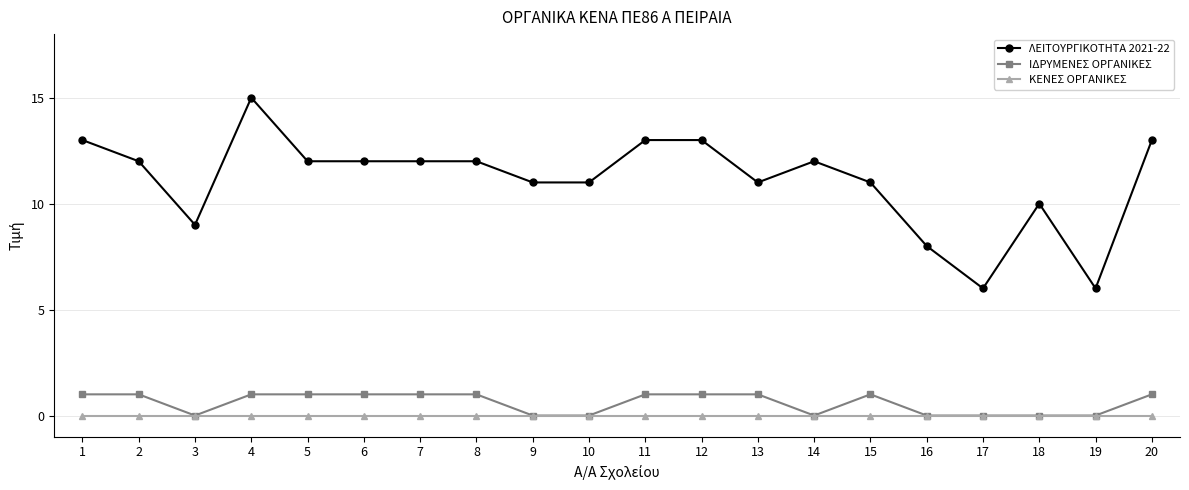

What is the total value across all series at 11?

14